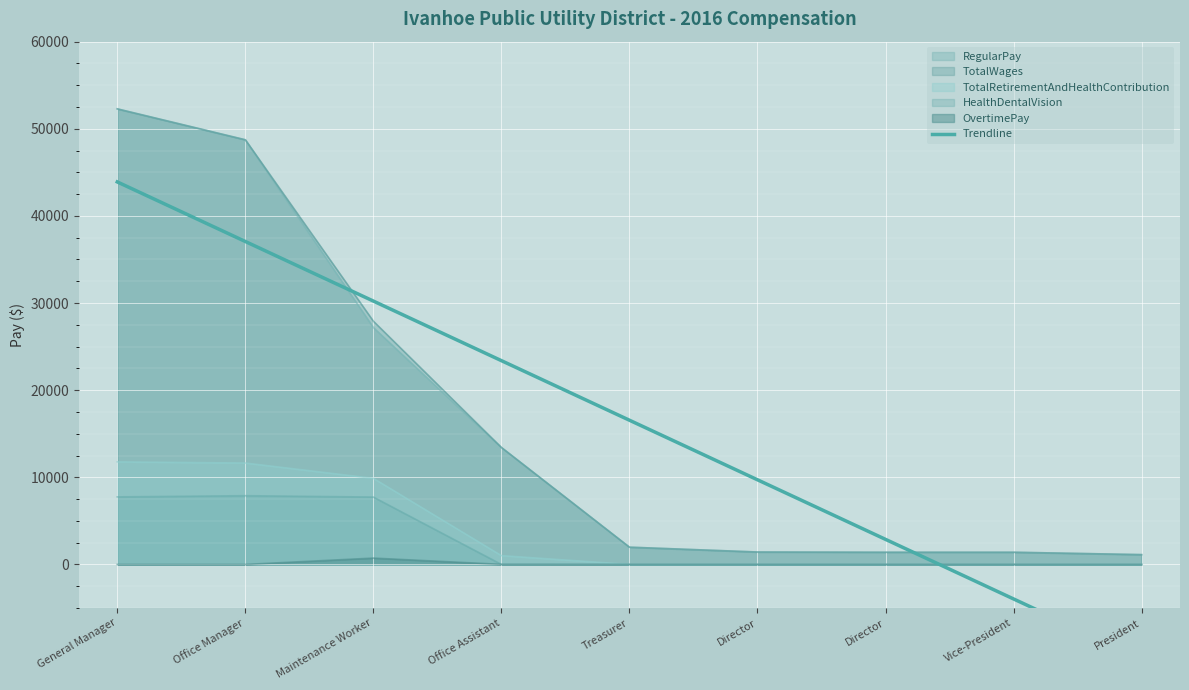

True or false: there are more than 2 points higher than both neighbors.

False